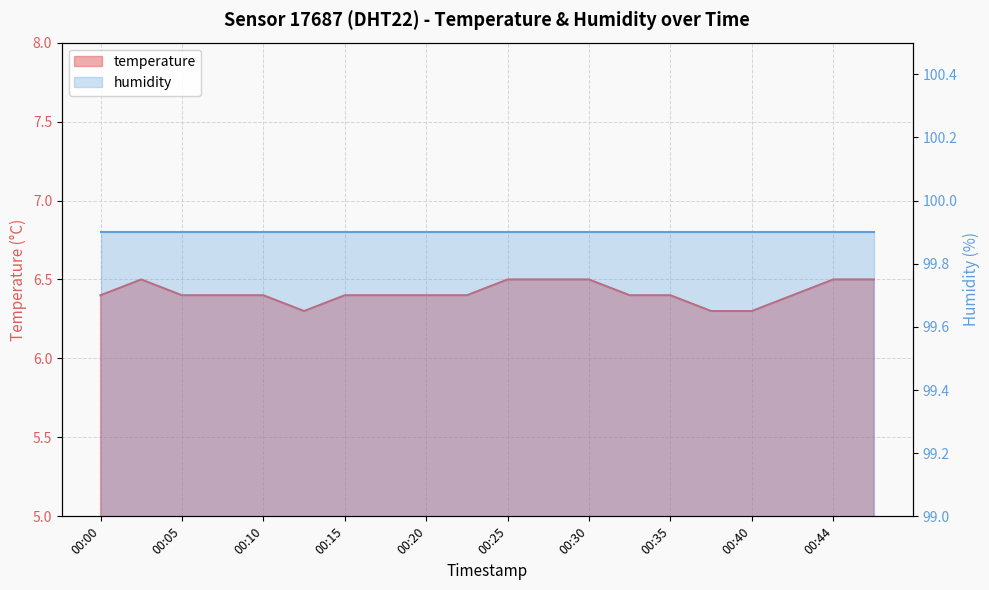

What is the change in value from 00:37 to 00:47?

+0.2